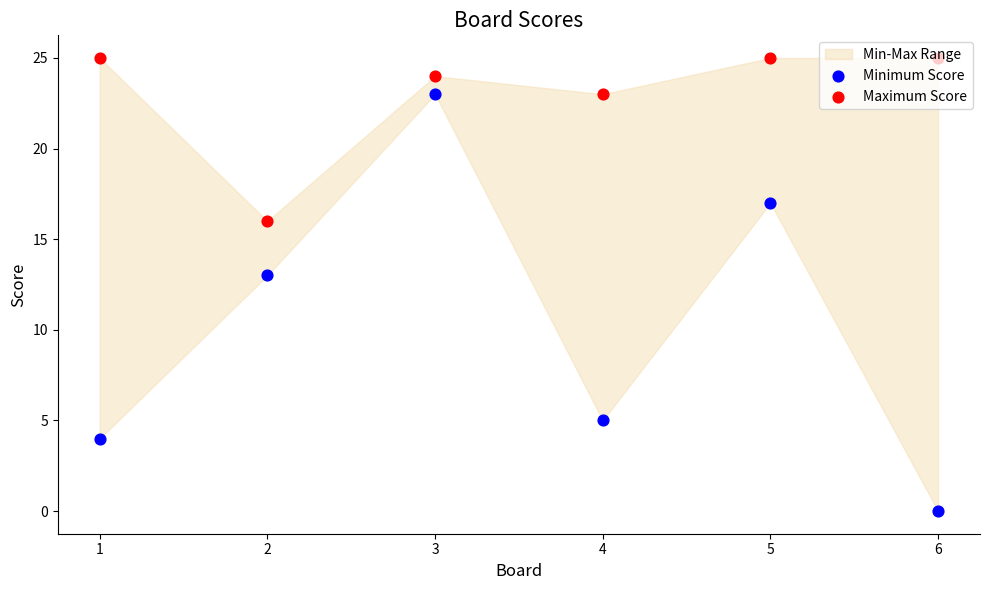

At which category is the sum across all series the highest?

3